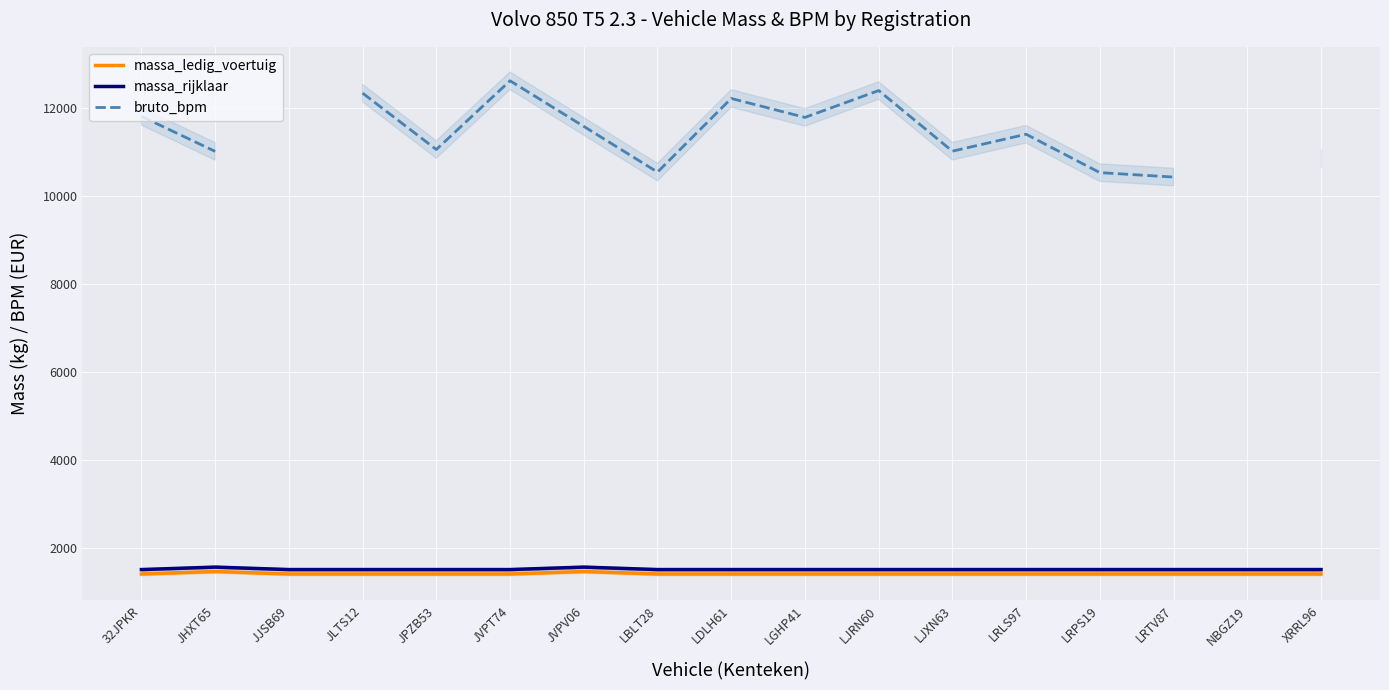

What position from the left is 32JPKR?

1